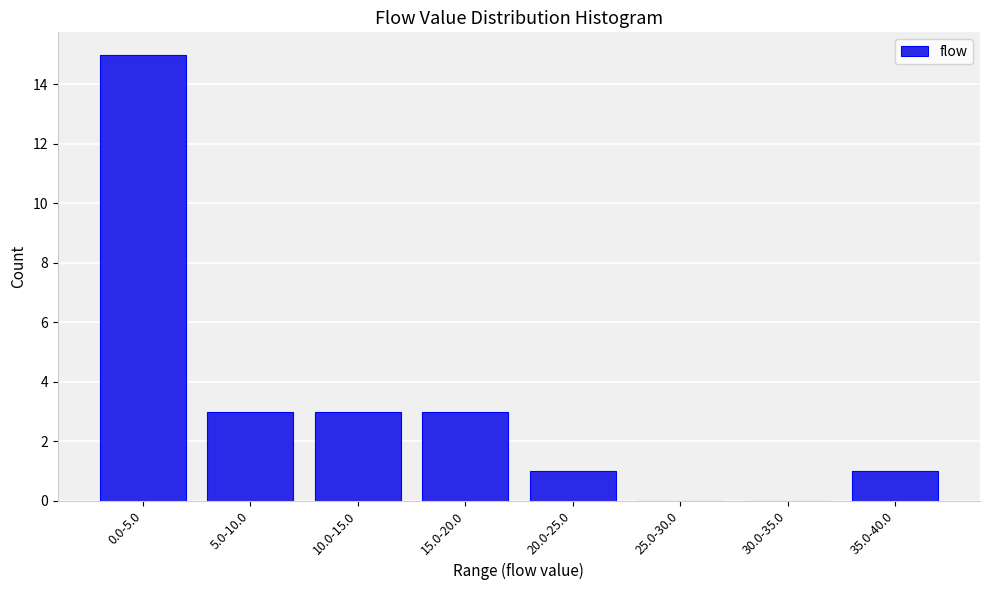

Reading right to left, what are all the values shown in this chart?

35.0-40.0=1	30.0-35.0=0	25.0-30.0=0	20.0-25.0=1	15.0-20.0=3	10.0-15.0=3	5.0-10.0=3	0.0-5.0=15